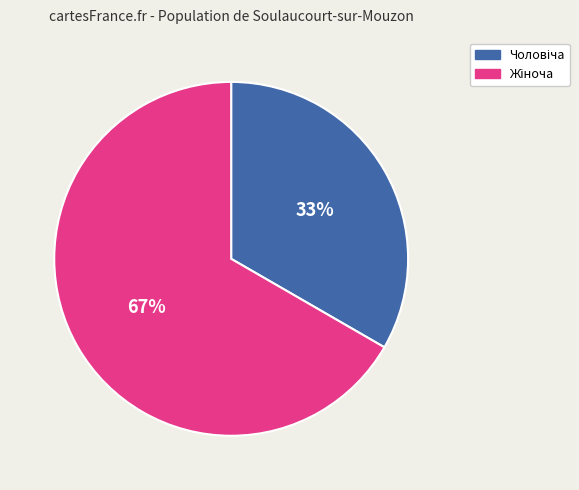

Is there any slice that represents more than half of the pie?

Yes